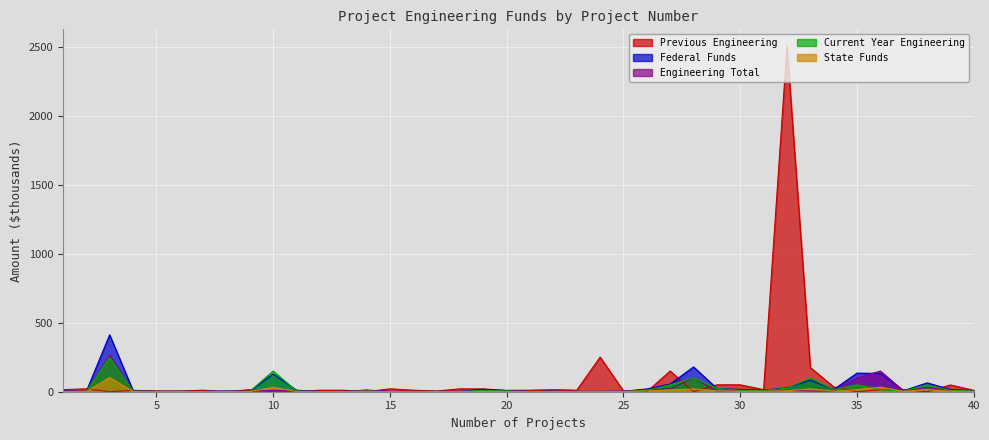

True or false: Previous Engineering has a value of 15 at 36.

True